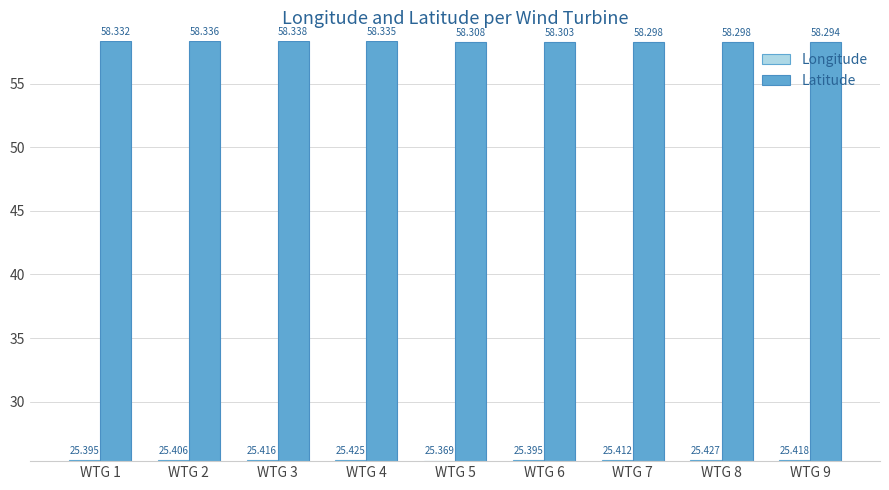

Where is Latitude nearest to the value 58?

WTG 9